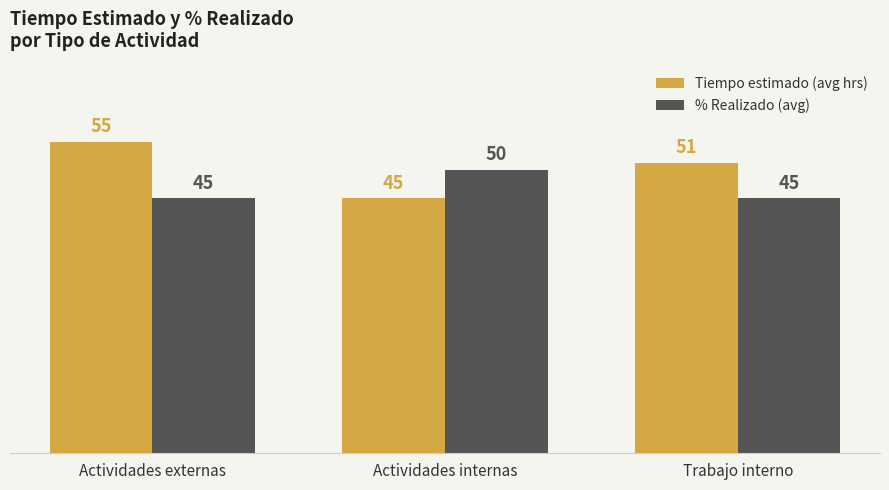

At which label is Tiempo estimado (avg hrs) closest to 50?

Trabajo interno